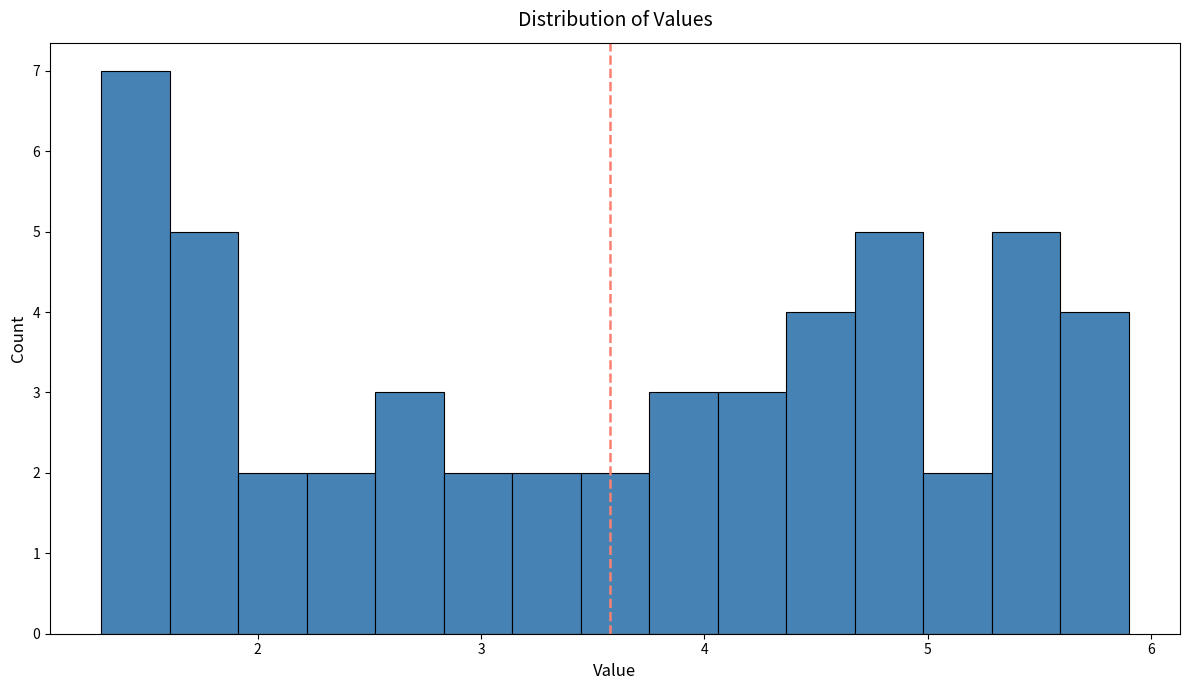

Around what value on the x-axis is the tallest bar? Give the approximate position of its centre, as read against the axis.

1.5